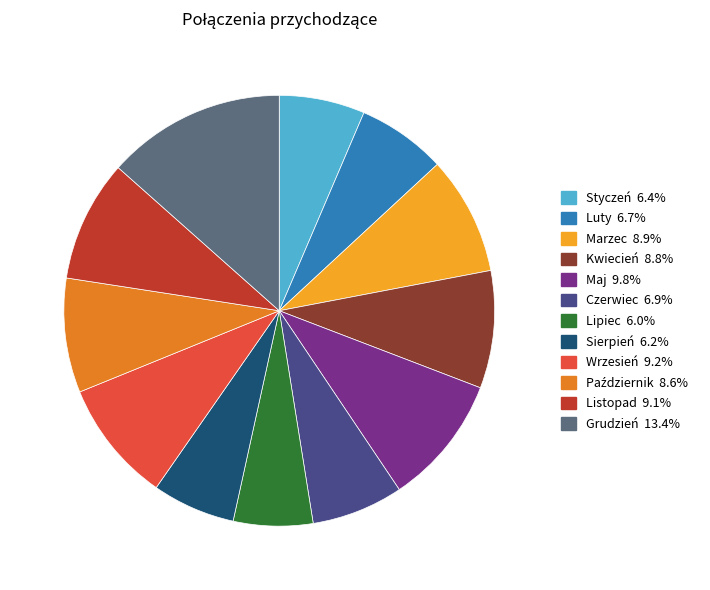

Which slice is the largest?

Grudzień